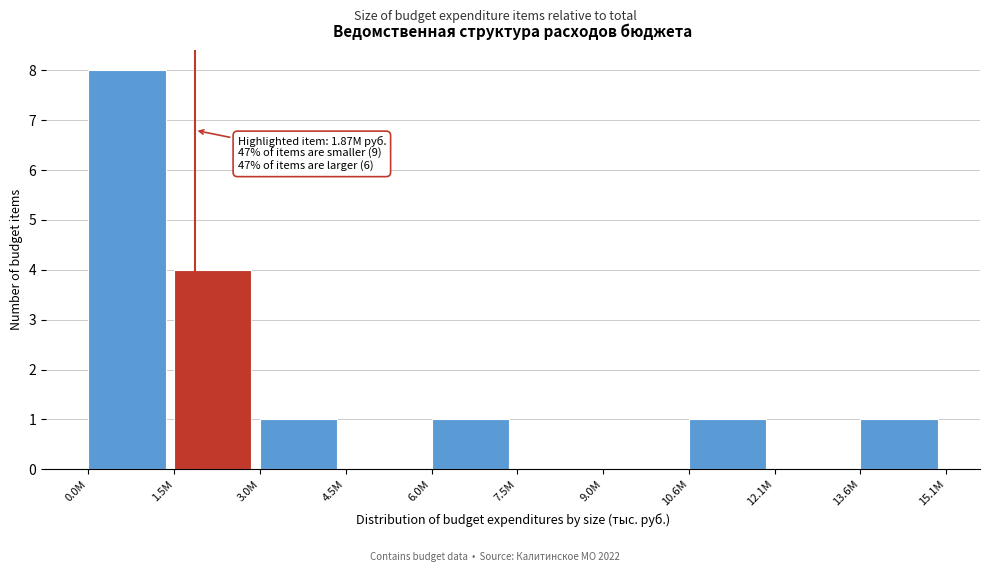

Reading left to right, extract all data points from this chart.

0.0M=8	1.5M=4	3.0M=1	4.5M=0	6.0M=1	7.5M=0	9.0M=0	10.6M=1	12.1M=0	13.6M=1